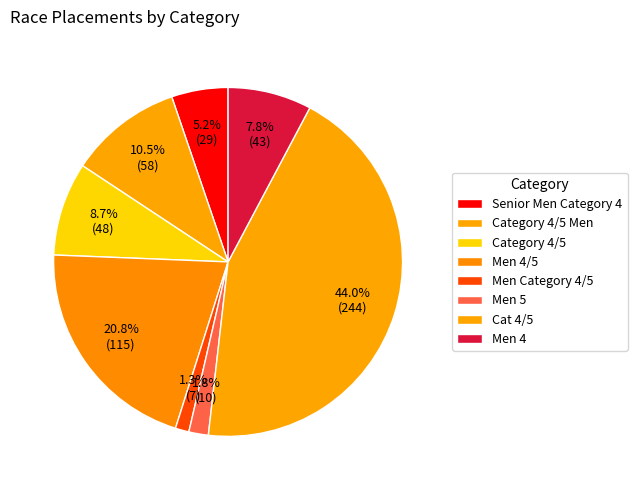

How many slices are in this pie chart?

8